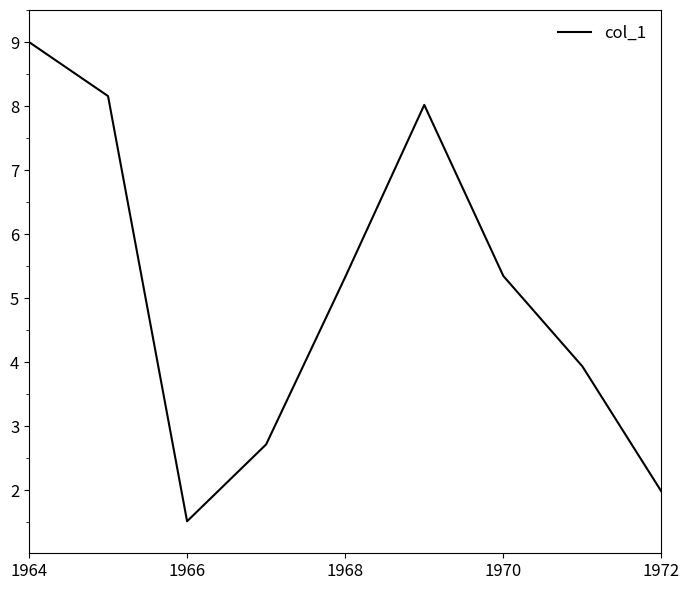

What is the difference between the maximum and minimum values?

7.5